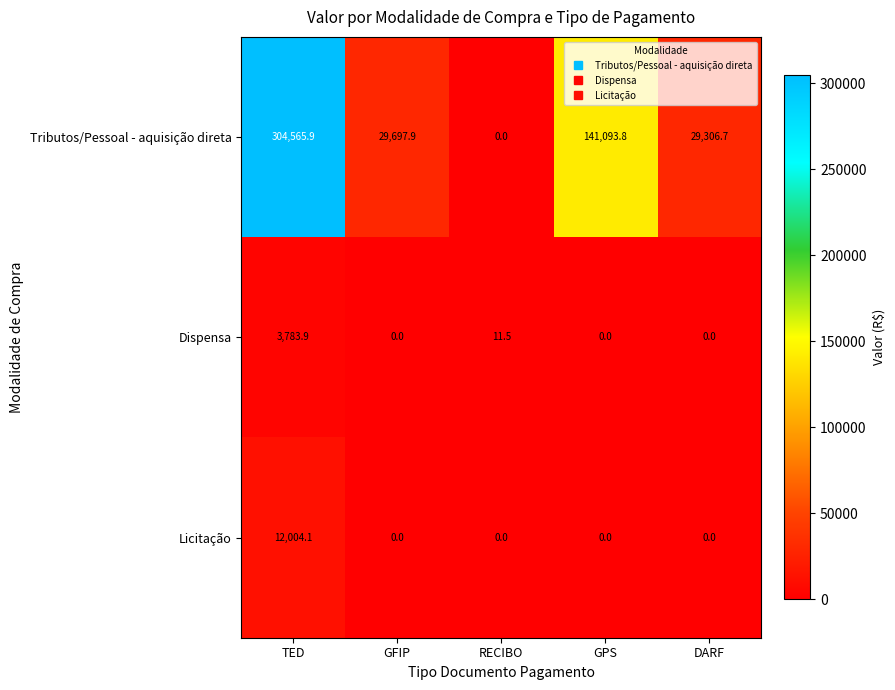

Which series has the largest total across all categories?

Tributos/Pessoal - aquisição direta